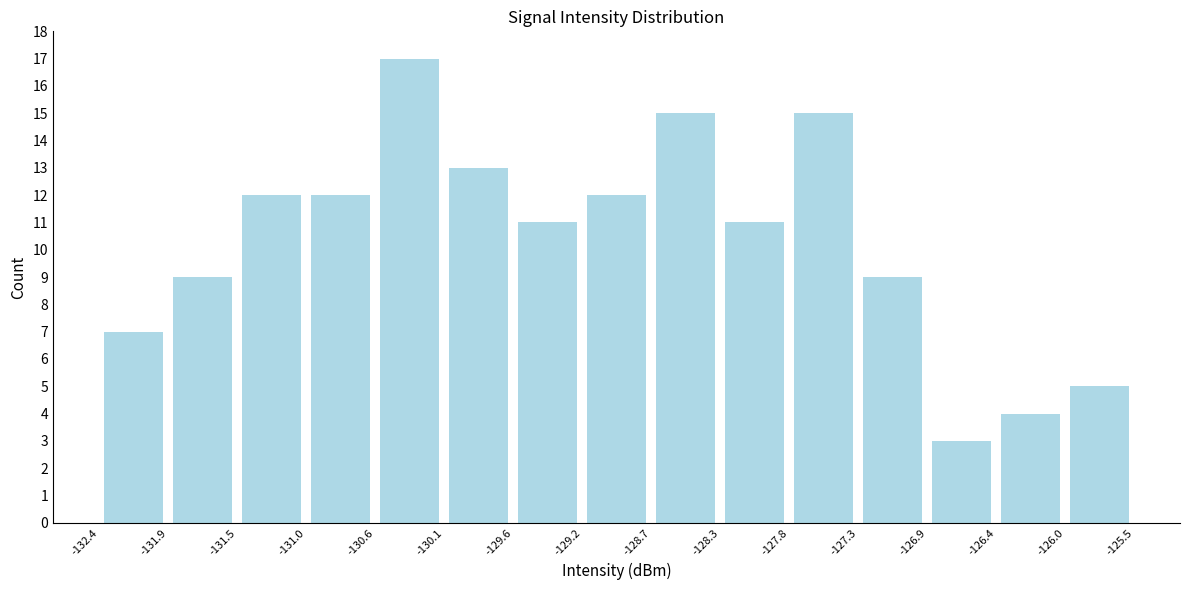

Over which range of the x-axis is the bar tallest?

-130.6 to -130.1